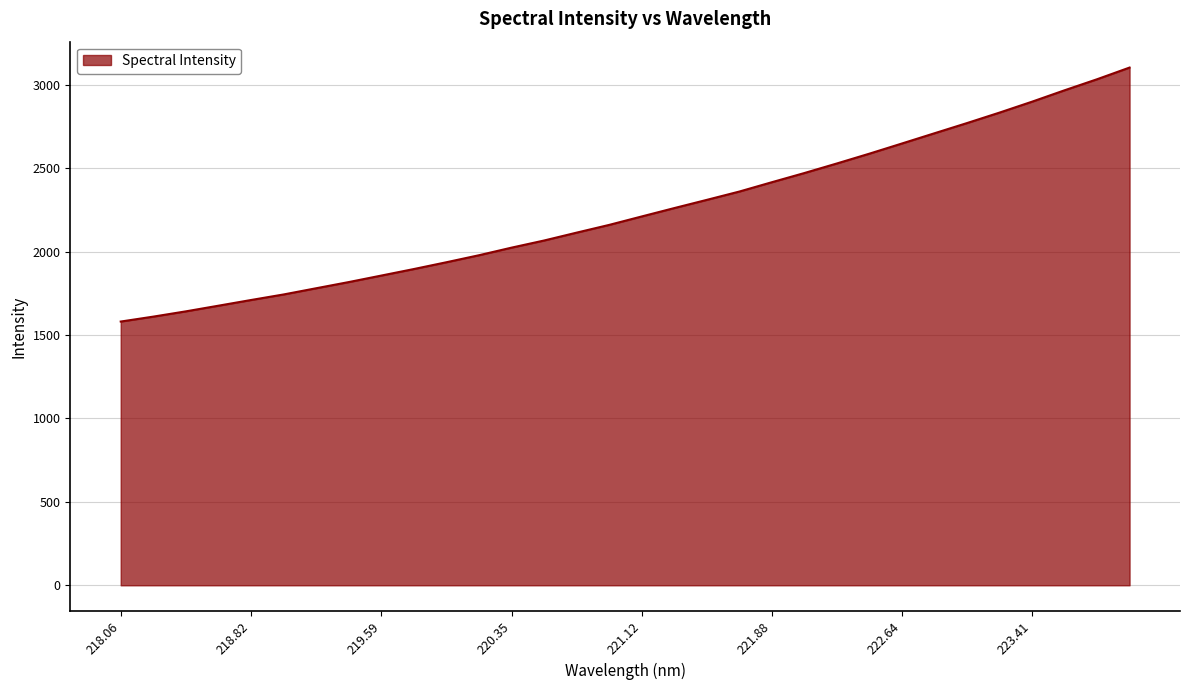

What is the minimum value shown in the chart?

1580.5